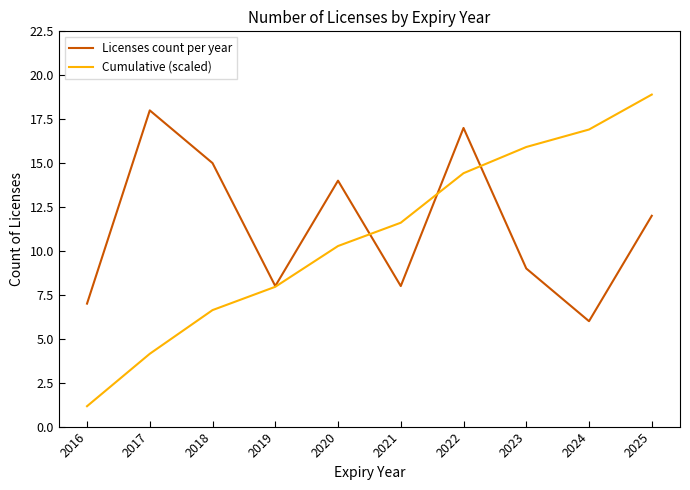

At how many categories does at least one series exceed 9?

8